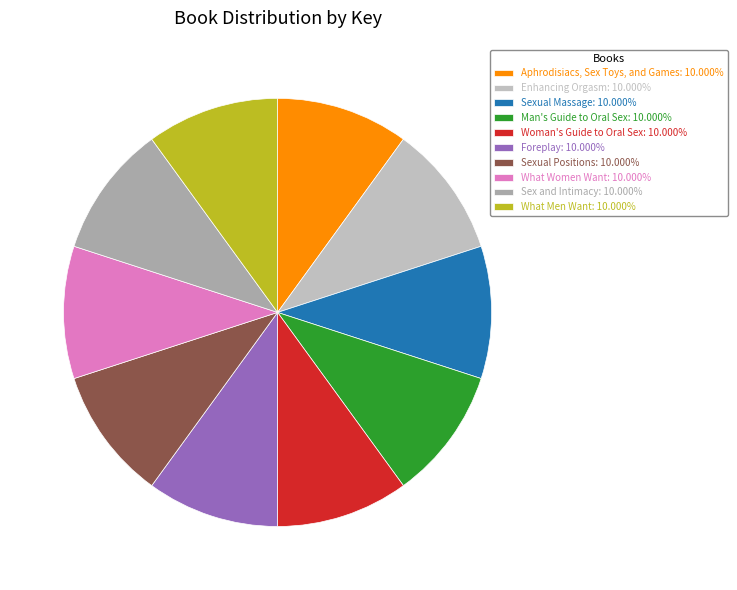

To the nearest percent, what is the combined percentage of Sex and Intimacy and What Men Want?

20%